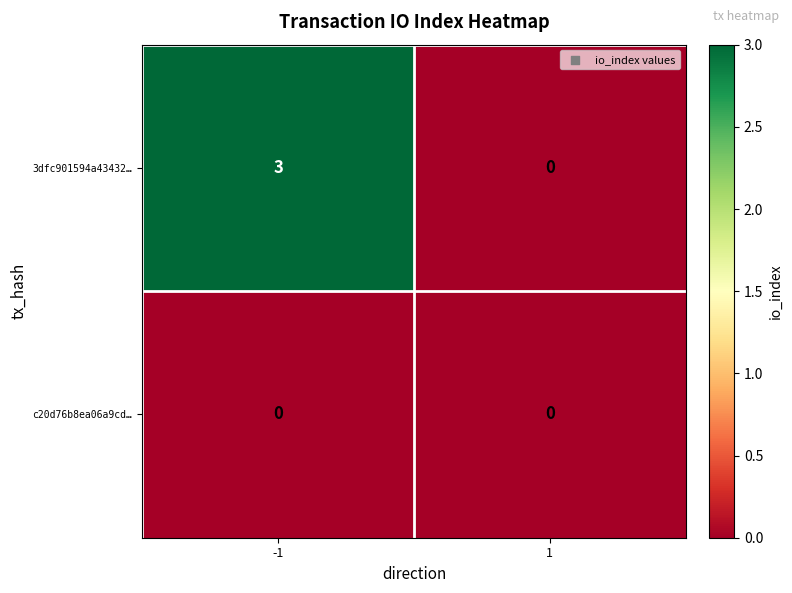

Rank the series by their maximum value, from highest to lowest.

3dfc901594a43432…, c20d76b8ea06a9cd…